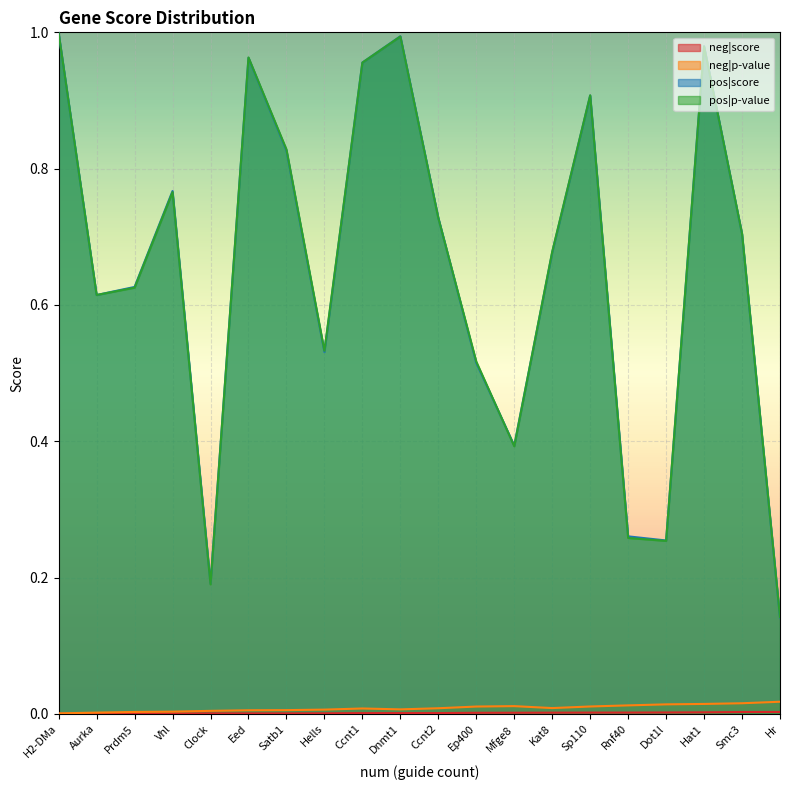

The pos|score series shows 1.0 at H2-DMa. True or false?

True